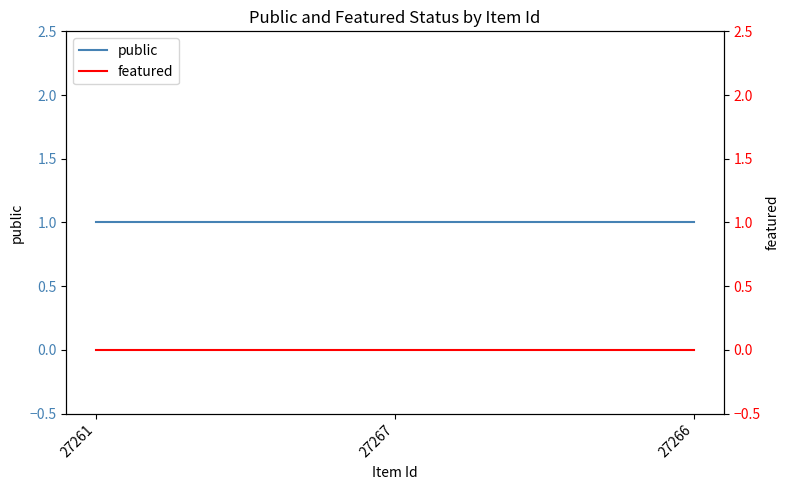

Where is public nearest to the value 1?

27261